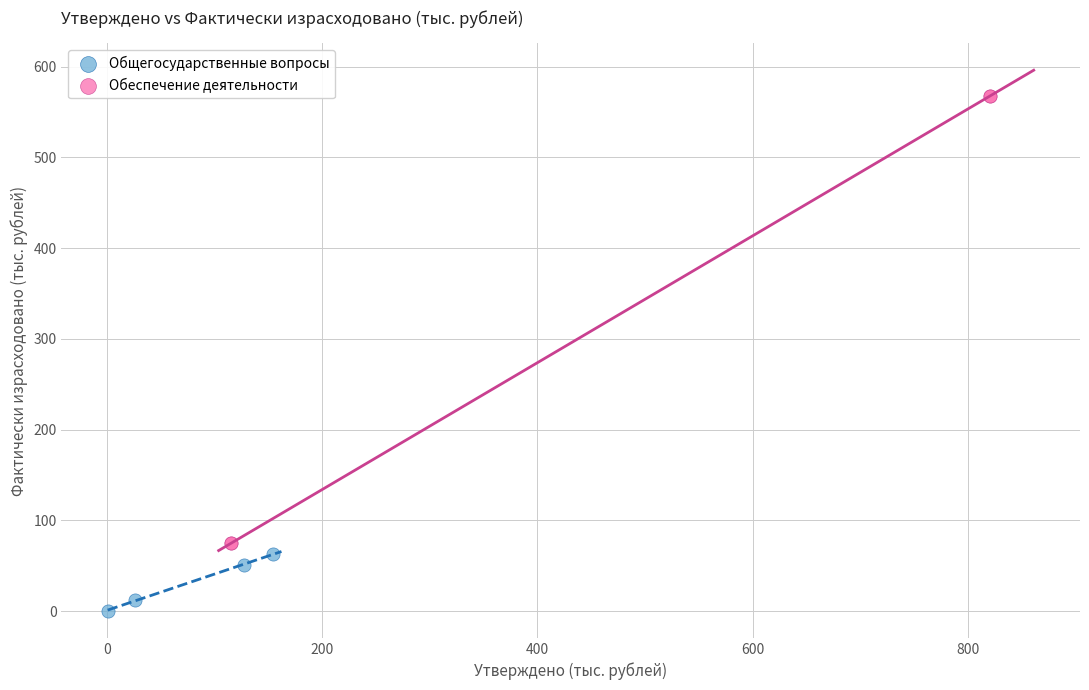

Which series has the largest Y range (max minus min)?

Обеспечение деятельности